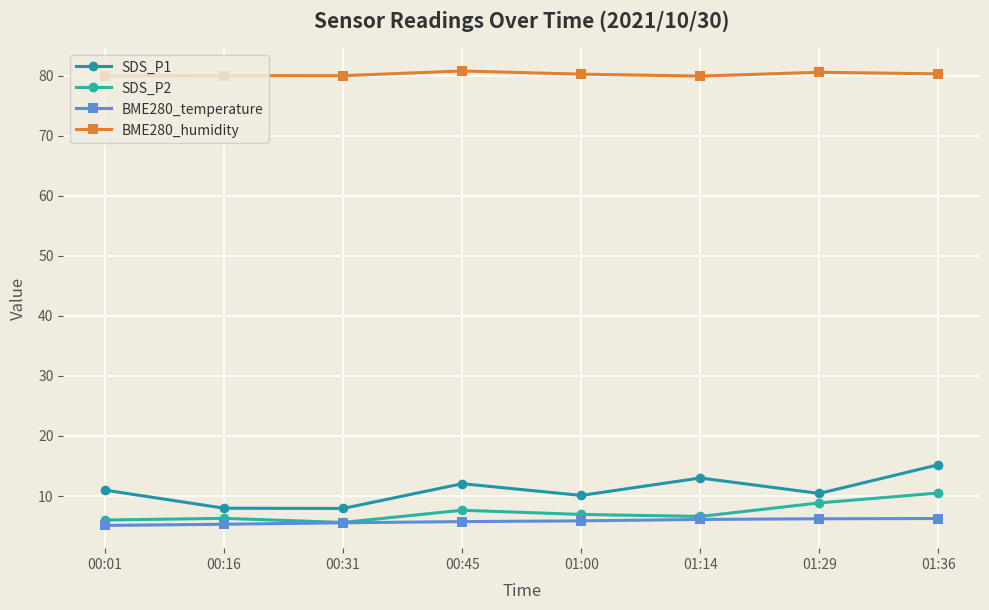

True or false: SDS_P2 and BME280_temperature cross at least once.

False